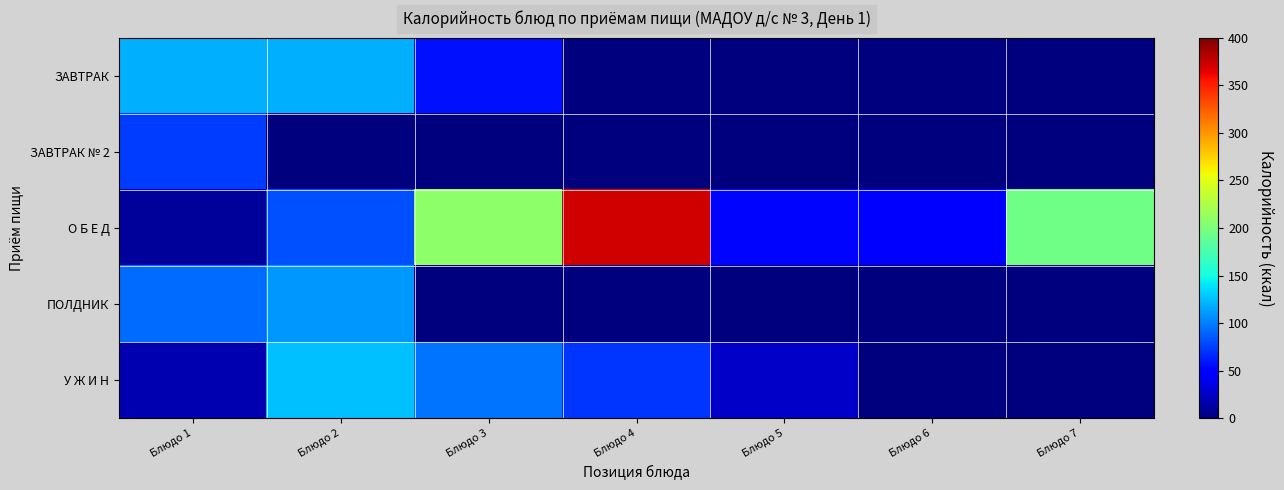

Between Блюдо 3 and Блюдо 4, which series saw the biggest shift?

О Б Е Д